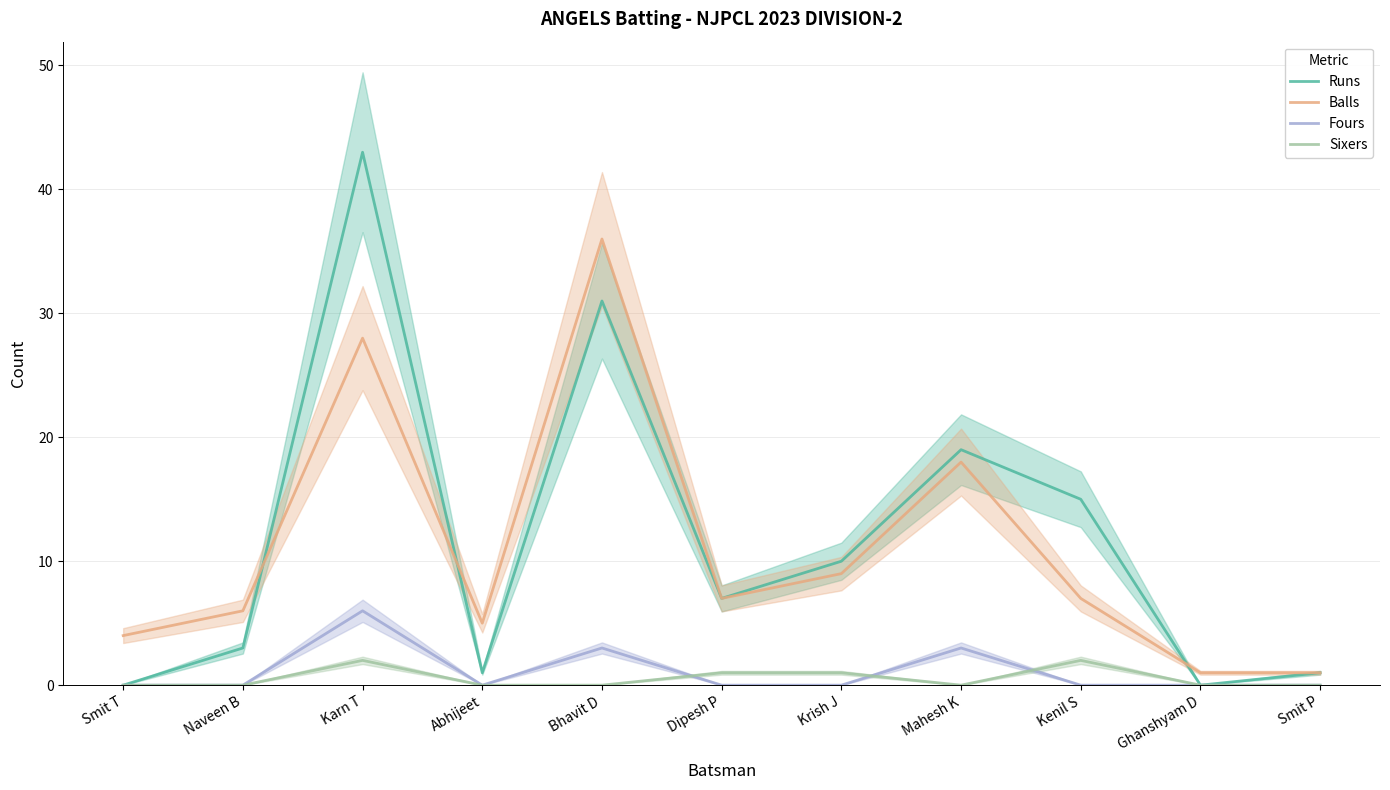

True or false: Runs has a value of 43 at Bhavit D.

False